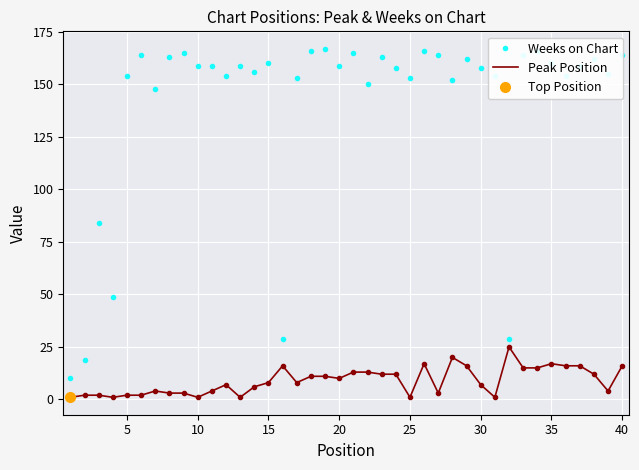

Reading right to left, list all the values displayed in this chart.

Weeks on Chart: 164	155	162	159	154	160	166	164	29	154	158	162	152	164	166	153	158	163	150	165	159	167	166	153	29	160	156	159	154	159	159	165	163	148	164	154	49	84	19	10
Peak Position: 16	4	12	16	16	17	15	15	25	1	7	16	20	3	17	1	12	12	13	13	10	11	11	8	16	8	6	1	7	4	1	3	3	4	2	2	1	2	2	1